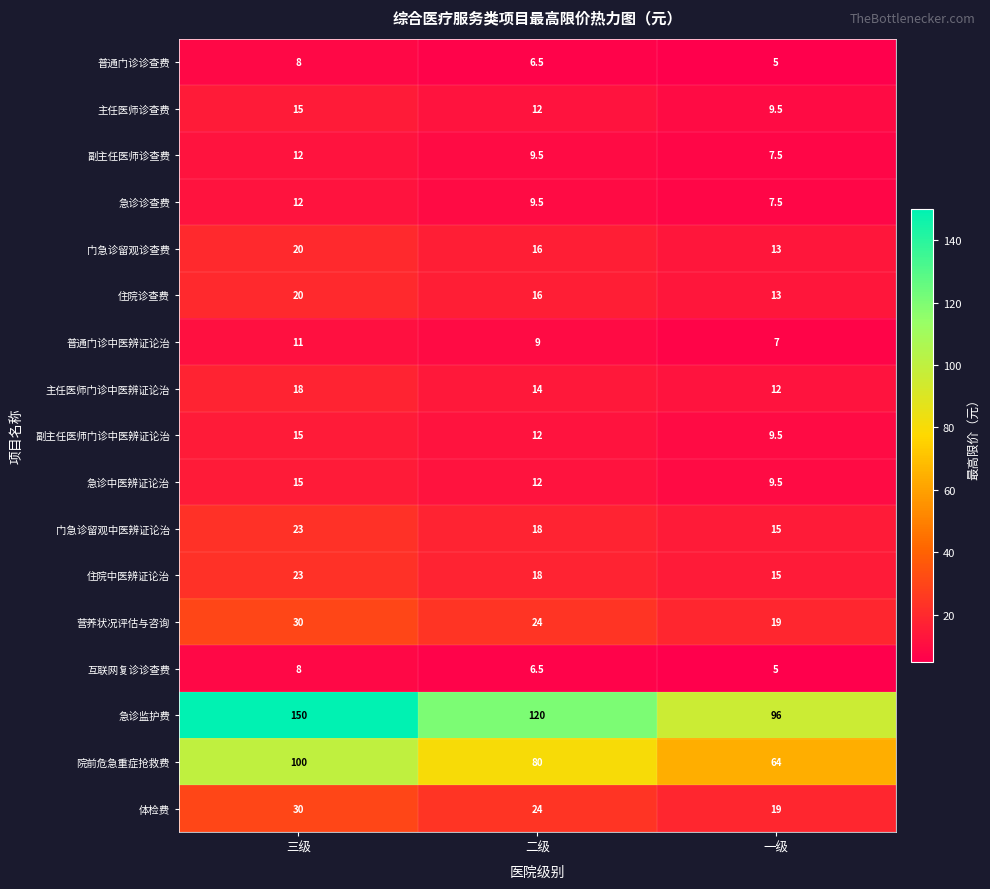

The value of 门急诊留观中医辨证论治 at 二级 is 7.6. True or false?

False